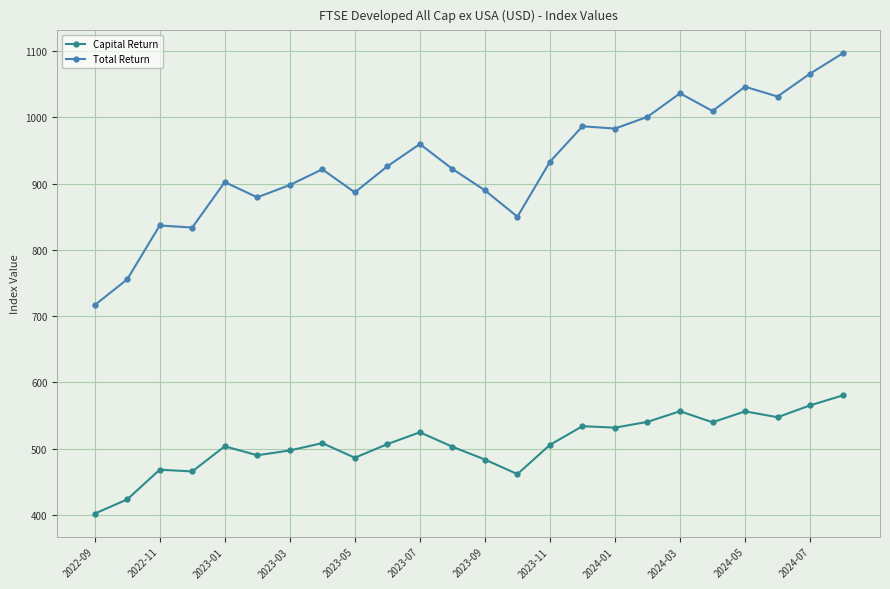

What is the greatest value displayed?

1096.6